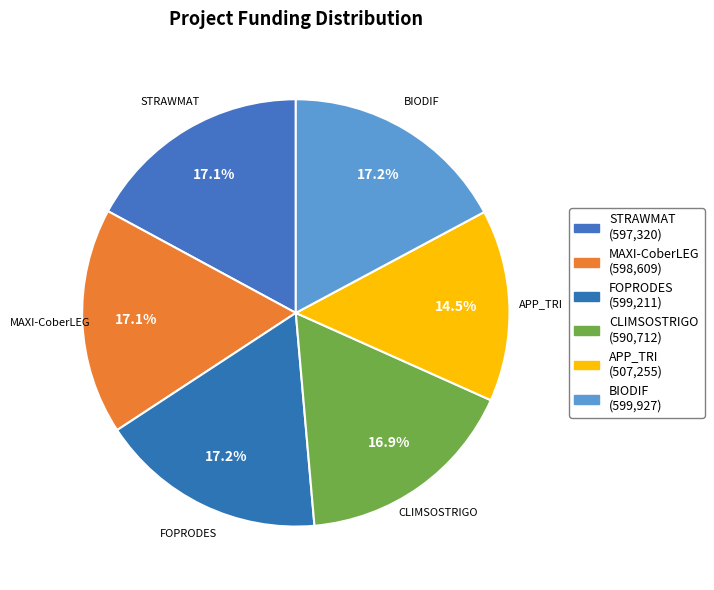

To the nearest percent, what is the average slice percentage?

17%